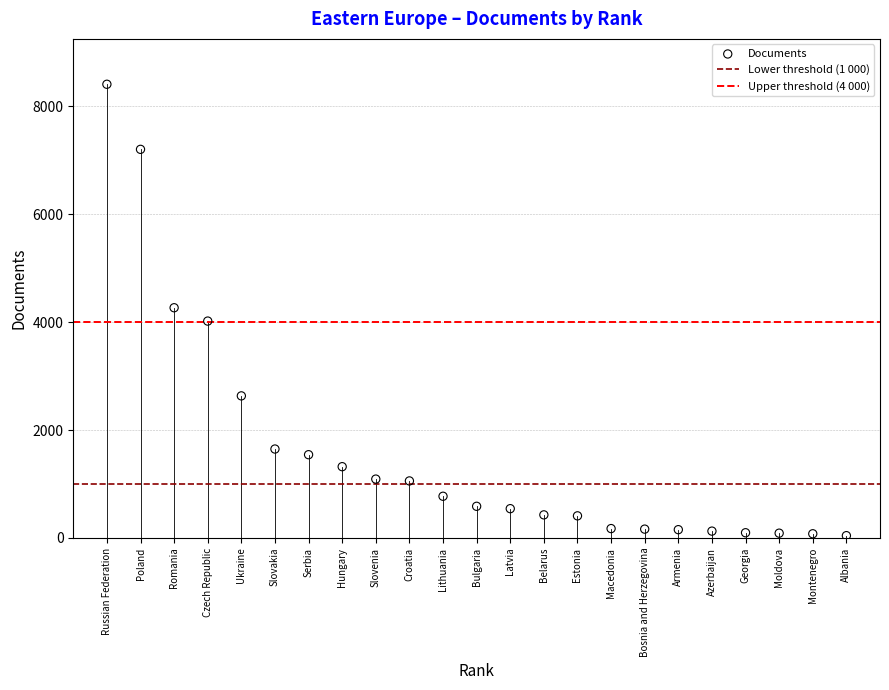

What is the range of X values (max minus min)?

22